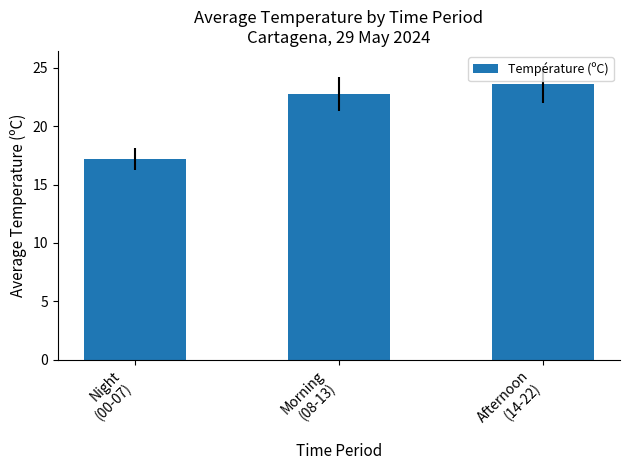

The chart shows a value of 17.2 at Night
(00-07). True or false?

True